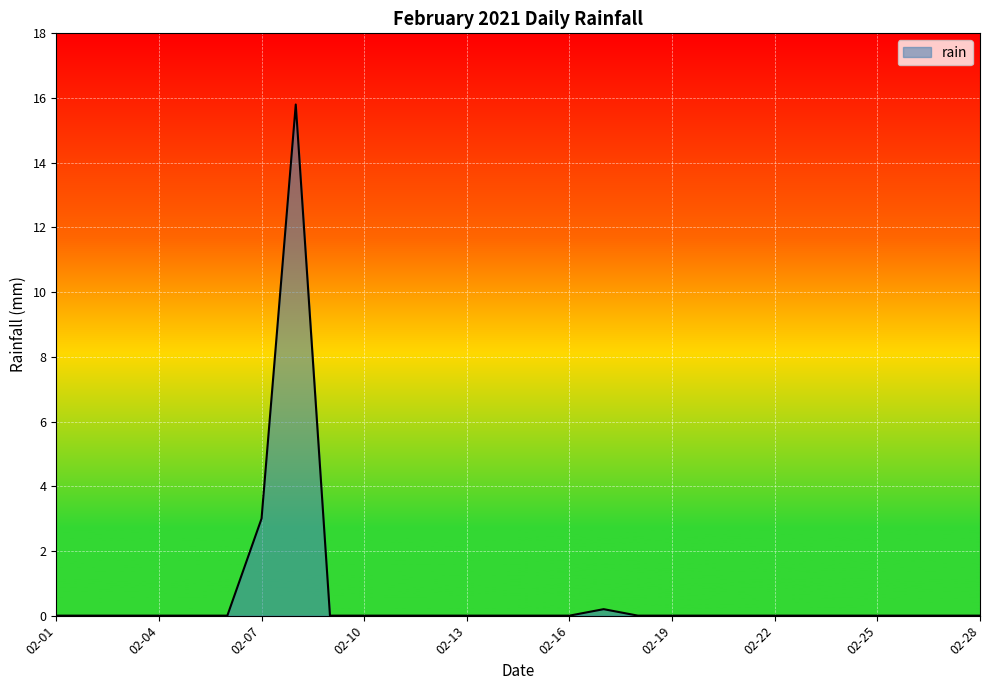

What is the difference between the maximum and minimum values?

15.8